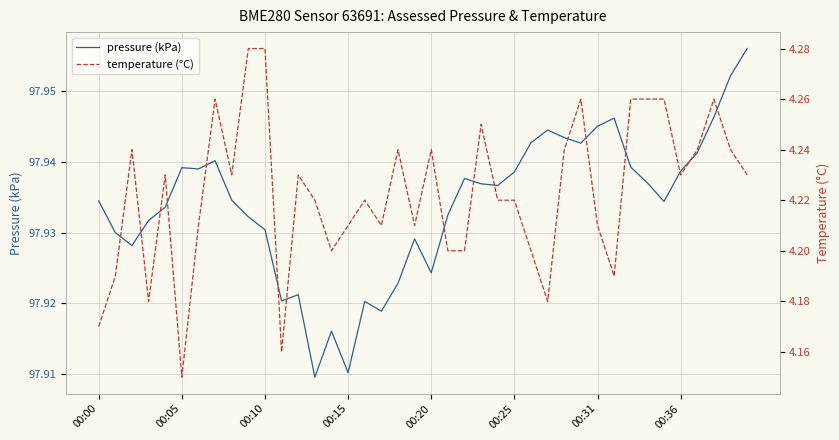

True or false: temperature (°C) and pressure (kPa) cross at least once.

False